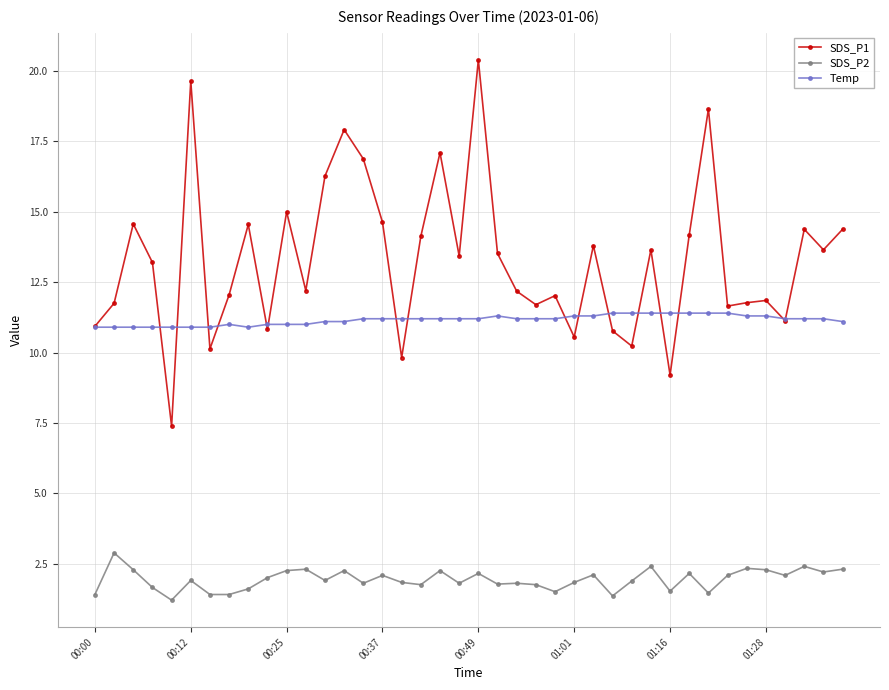

What is the minimum value for Temp?

10.9